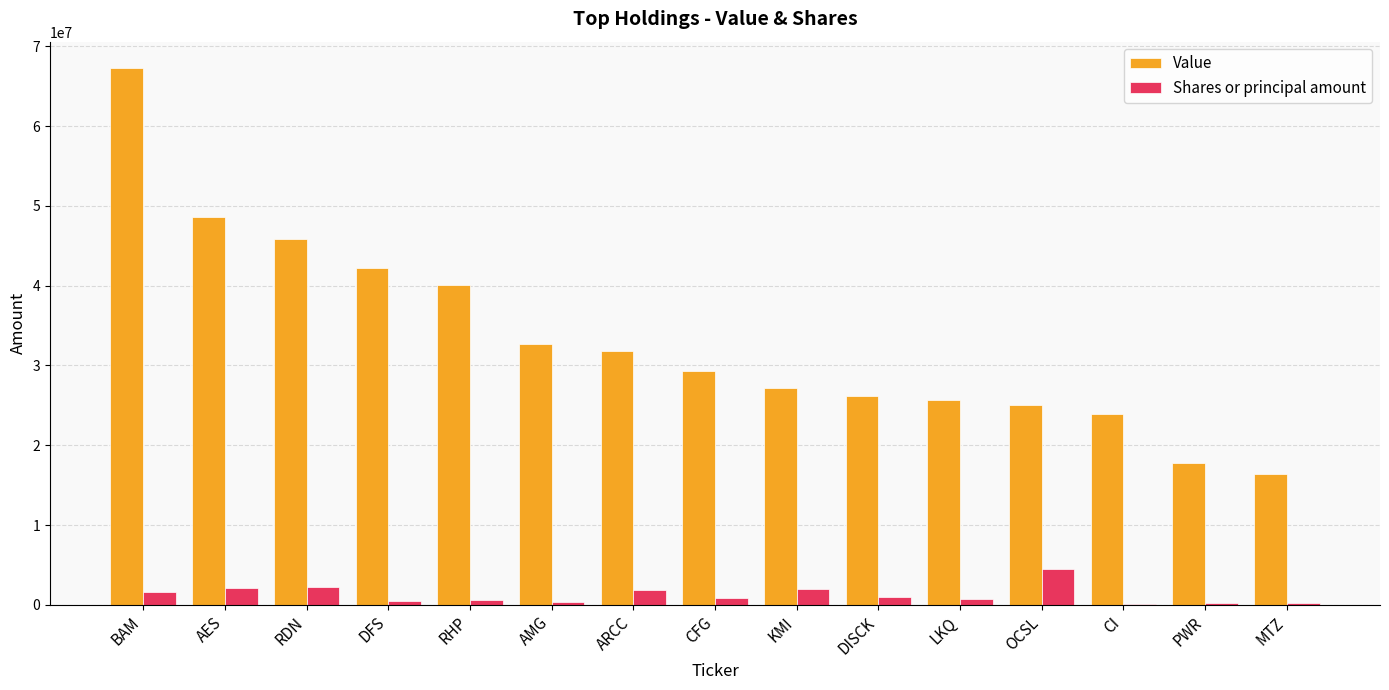

True or false: Value has a value of 16423000 at MTZ.

True